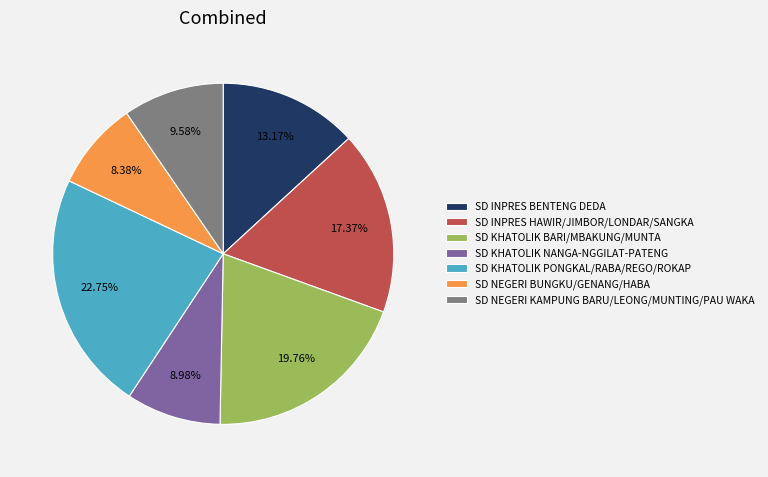

Rank the categories by value from highest to lowest.

SD KHATOLIK PONGKAL/RABA/REGO/ROKAP, SD KHATOLIK BARI/MBAKUNG/MUNTA, SD INPRES HAWIR/JIMBOR/LONDAR/SANGKA, SD INPRES BENTENG DEDA, SD NEGERI KAMPUNG BARU/LEONG/MUNTING/PAU WAKA, SD KHATOLIK NANGA-NGGILAT-PATENG, SD NEGERI BUNGKU/GENANG/HABA